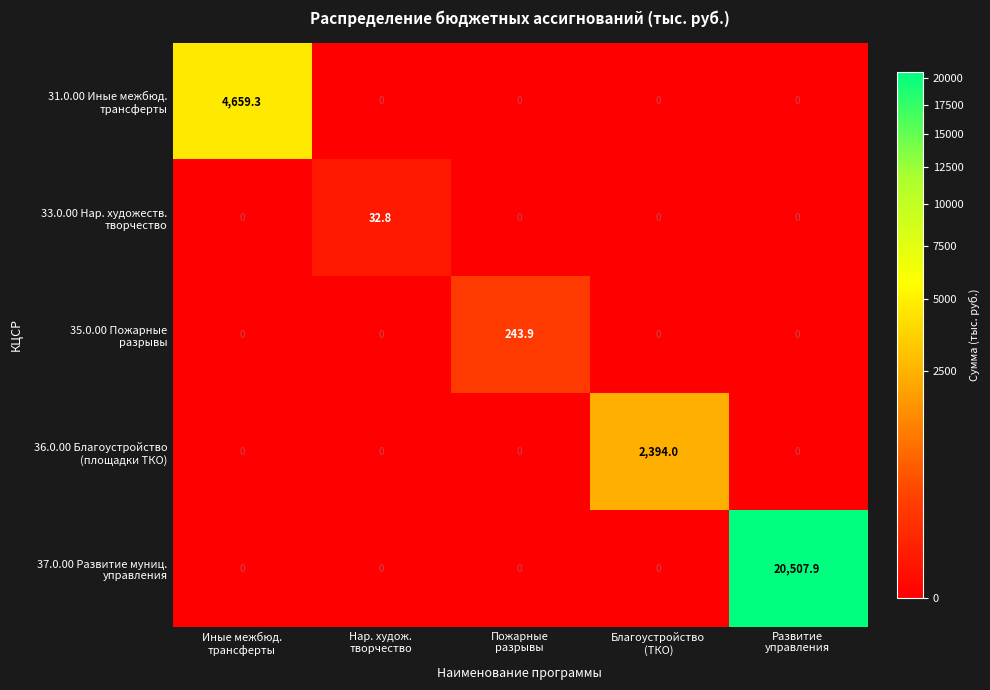

What is the greatest value displayed?

20507.9